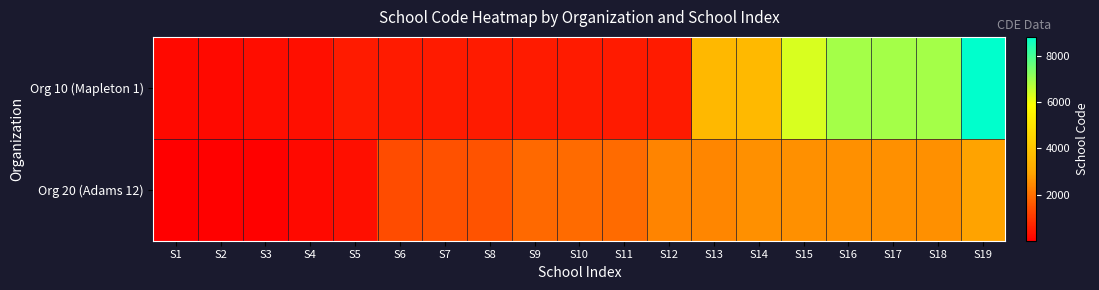

At which category is the sum across all series the highest?

S19